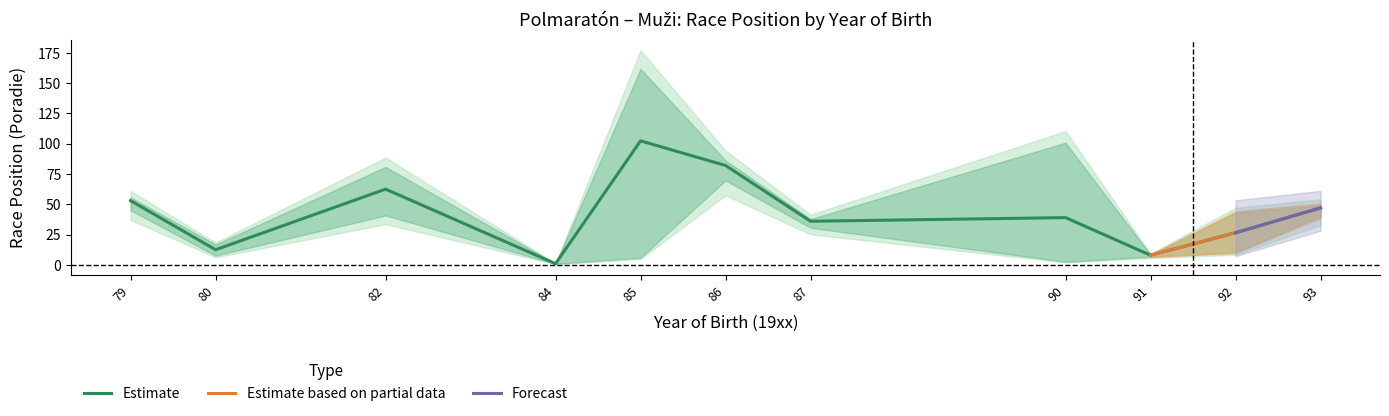

Is it true that Estimate equals 102.3 at 85?

True